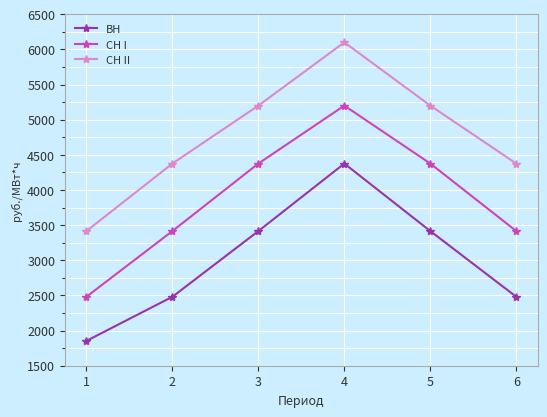

True or false: СН I and ВН intersect in this chart.

False